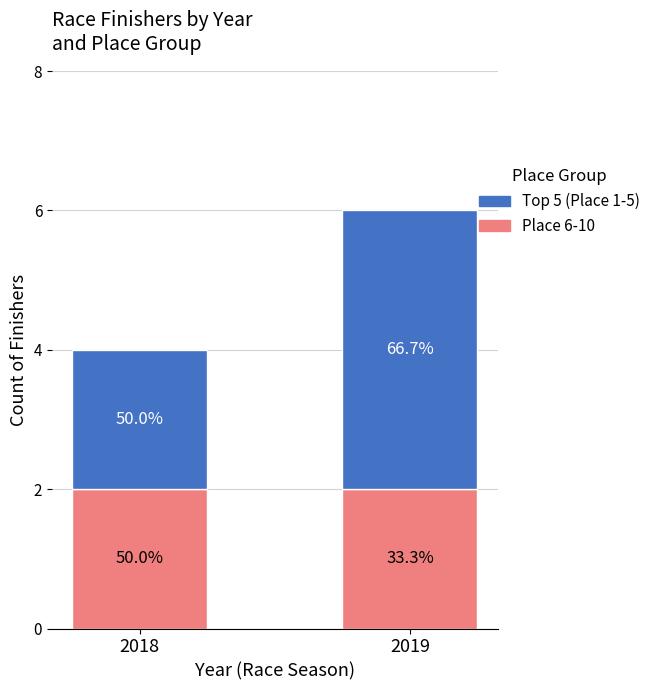

At which category is the sum across all series the highest?

2019